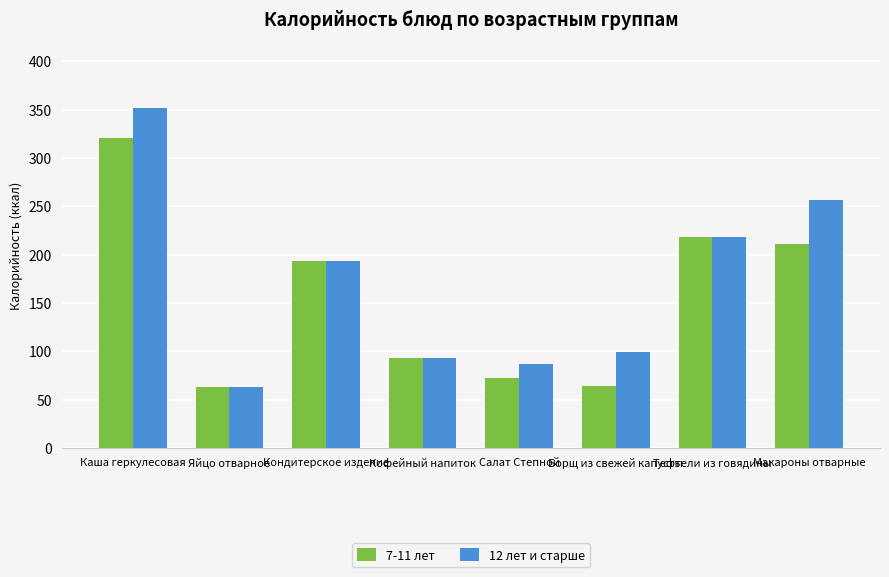

Is it true that 12 лет и старше equals 92.8 at Кофейный напиток?

True